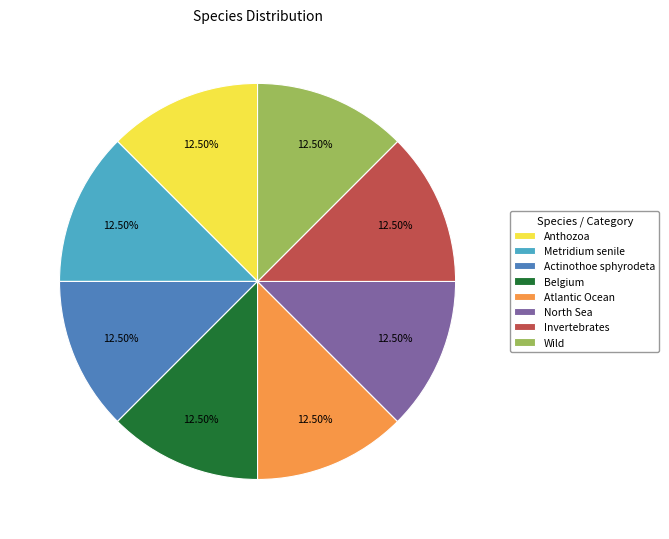

True or false: Invertebrates accounts for 3% of the total.

False